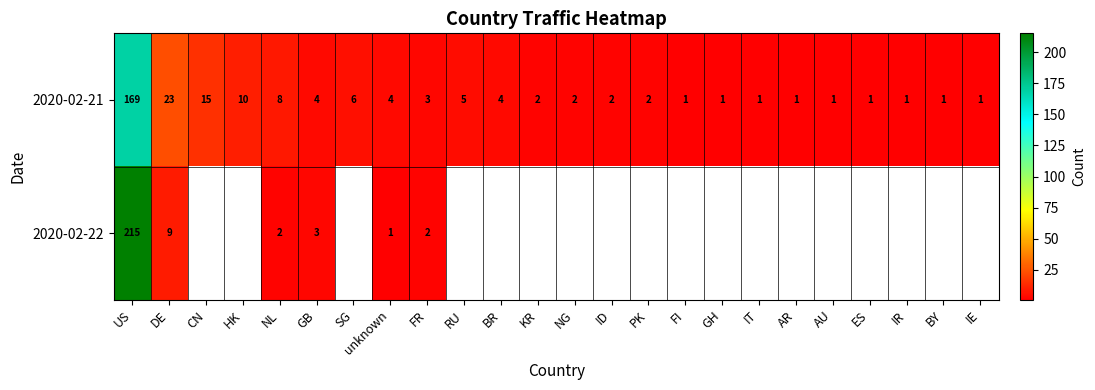

The 2020-02-21 series shows 11 at DE. True or false?

False